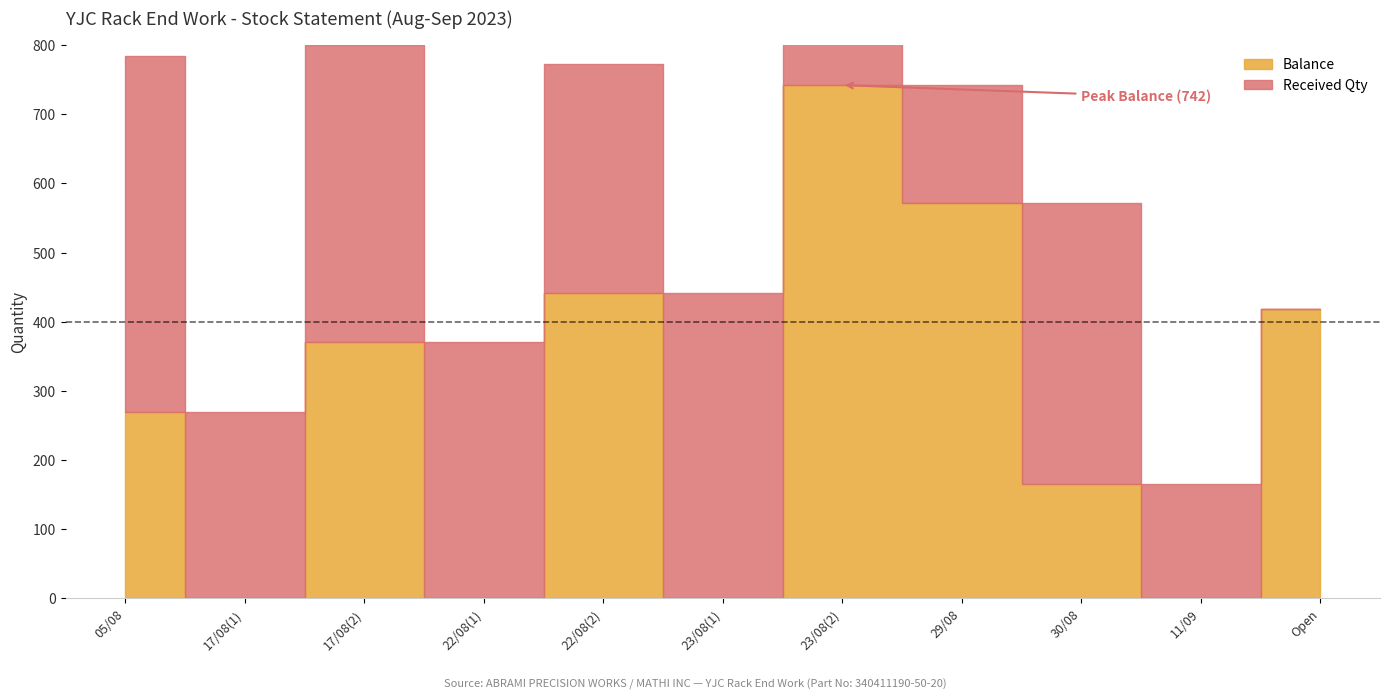

How many values exceed 270?

5